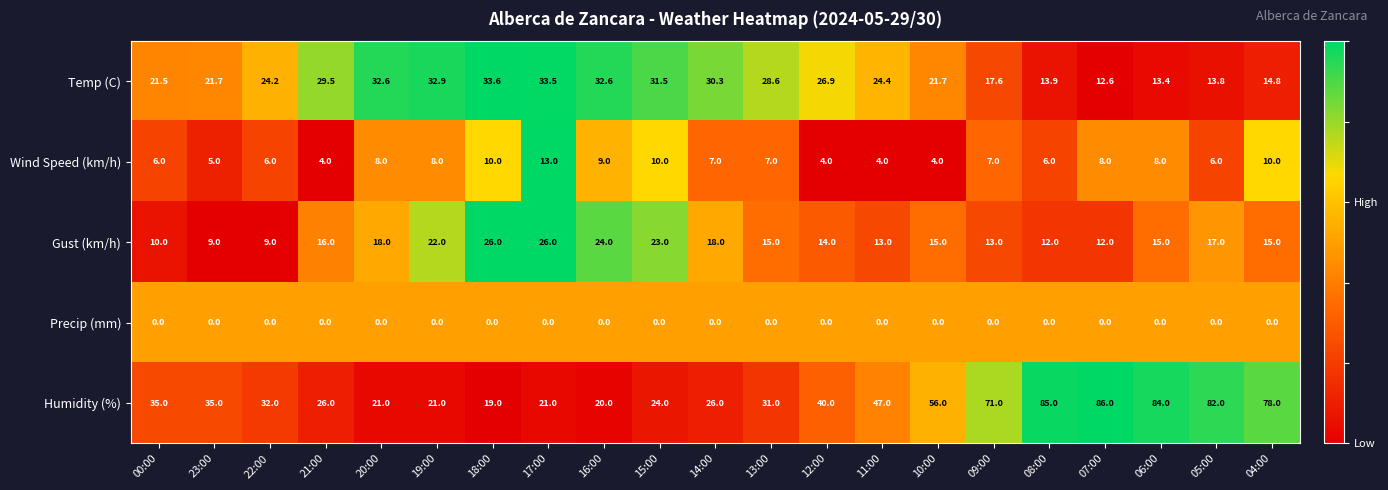

Rank the series at 19:00 from lowest to highest value.

Precip (mm), Wind Speed (km/h), Humidity (%), Gust (km/h), Temp (C)